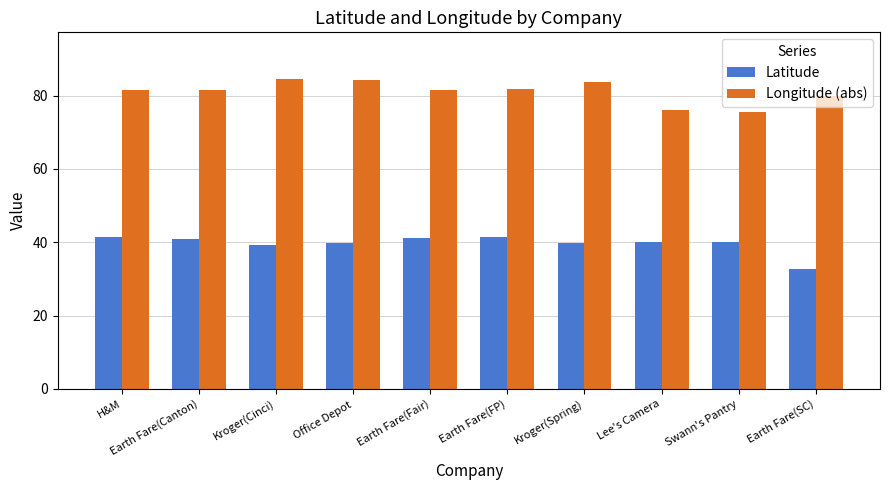

What is the sum of all Latitude values?

396.9